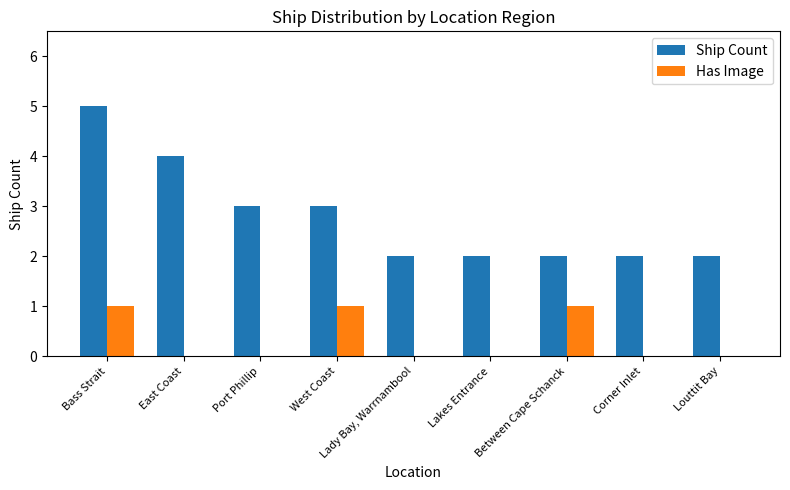

What is the approximate value of Ship Count at West Coast?

3